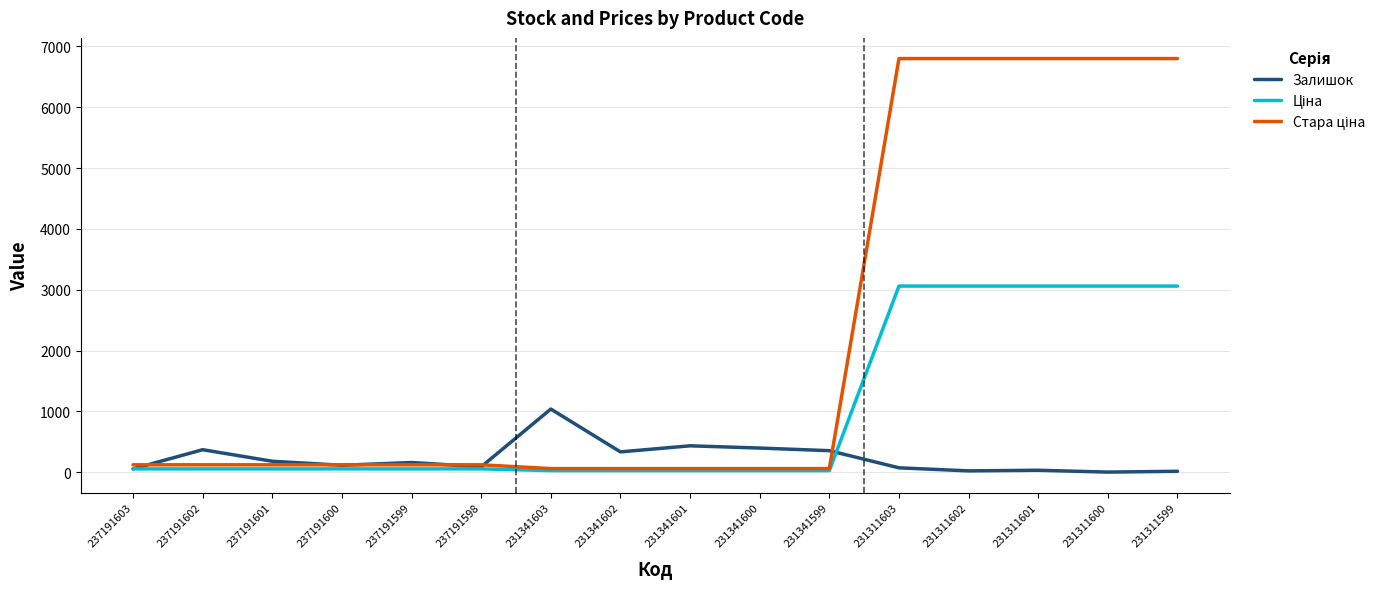

The value of Залишок at 237191602 is 370.0. True or false?

True